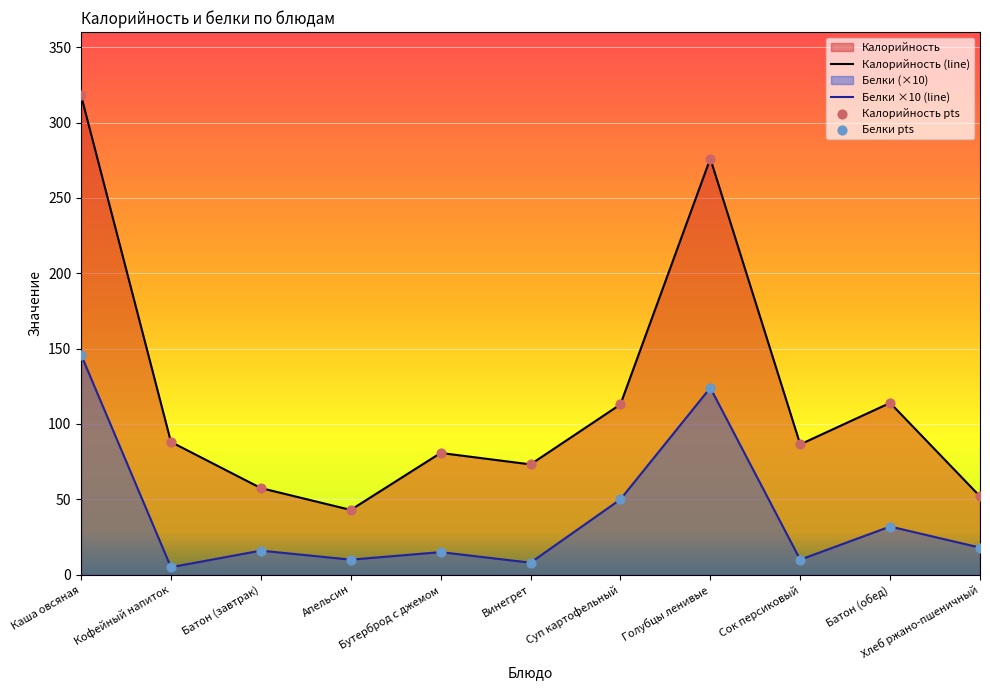

Is the value of Белки at Батон (завтрак) greater than the value of Калорийность at Бутерброд с джемом?

No